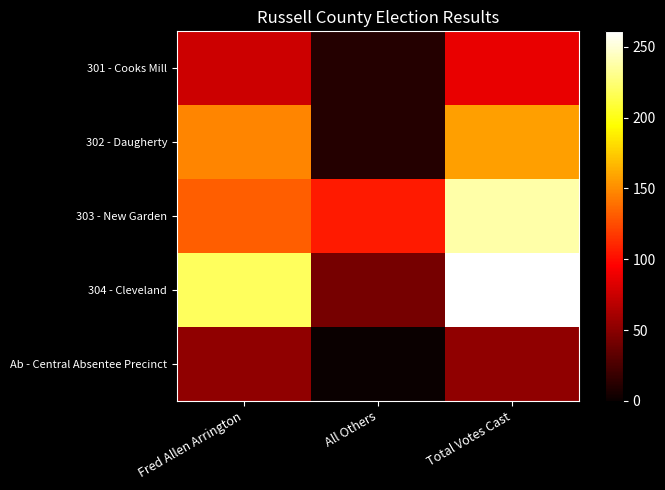

Reading right to left, list all the values displayed in this chart.

301 - Cooks Mill: Total Votes Cast=87	All Others=11	Fred Allen Arrington=76
302 - Daugherty: Total Votes Cast=158	All Others=11	Fred Allen Arrington=147
303 - New Garden: Total Votes Cast=238	All Others=106	Fred Allen Arrington=132
304 - Cleveland: Total Votes Cast=261	All Others=42	Fred Allen Arrington=219
Ab - Central Absentee Precinct: Total Votes Cast=53	All Others=0	Fred Allen Arrington=53